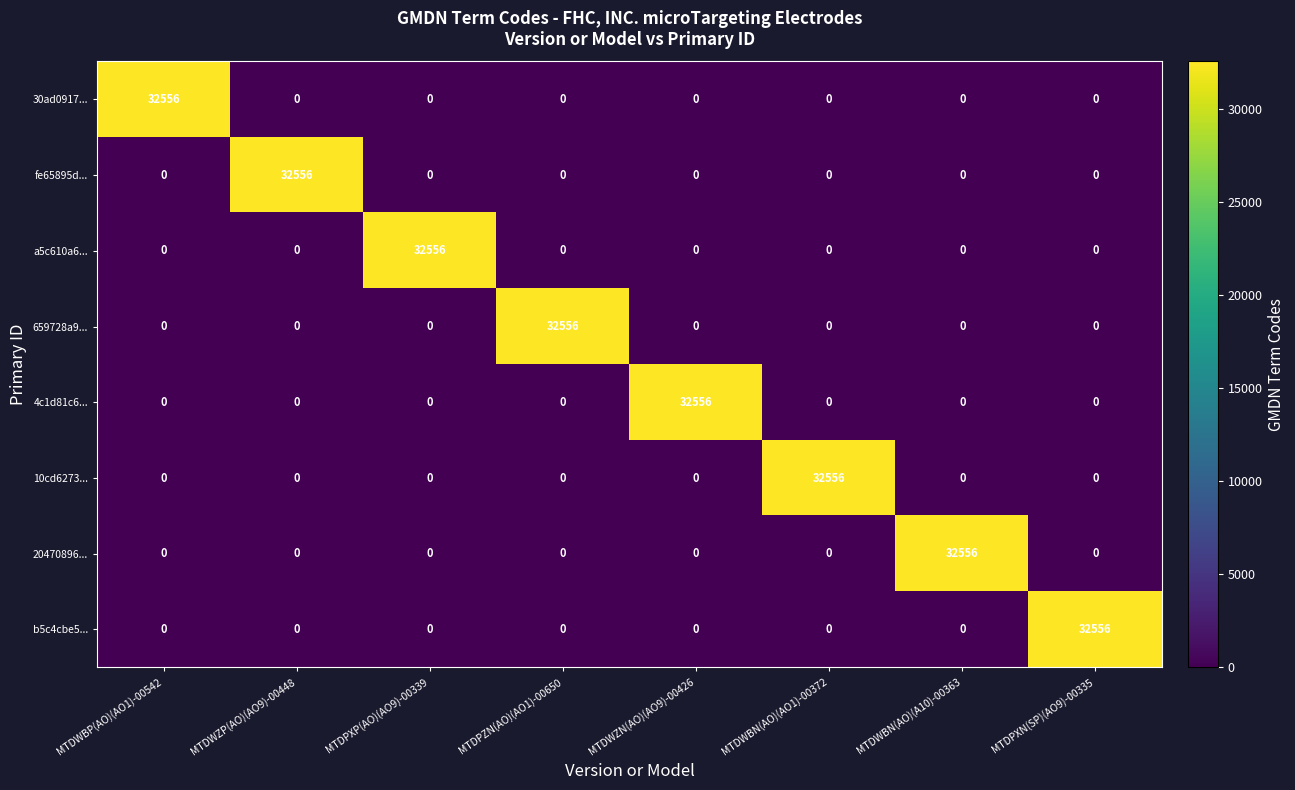

Is it true that 10cd6273... equals -14361 at MTDPZN(AO)(AO1)-00650?

False